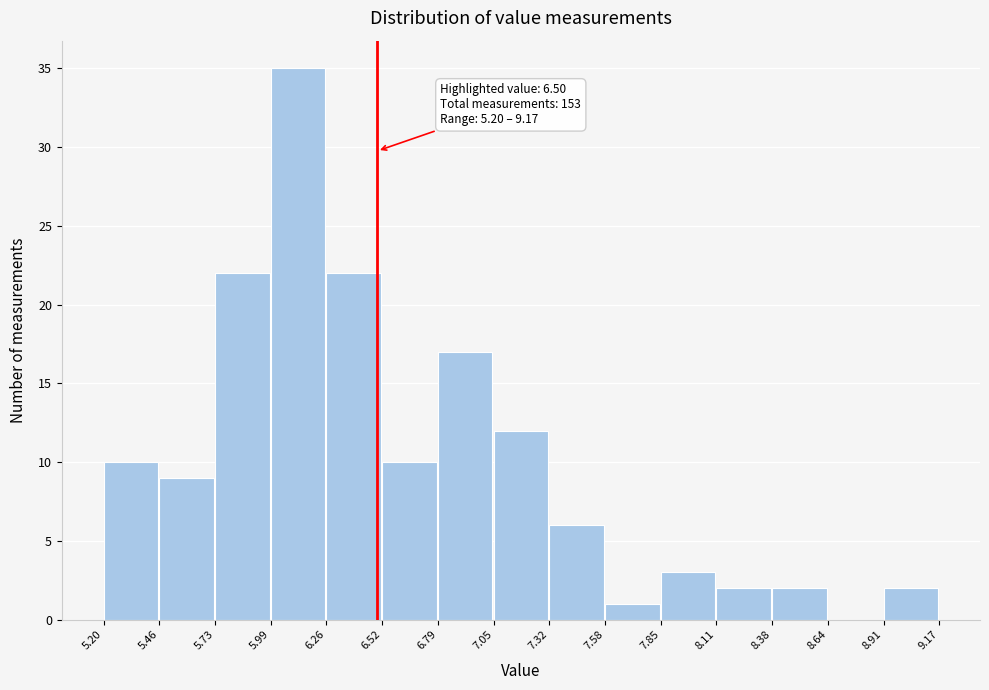

Which range on the x-axis has the tallest bar?

5.99 to 6.26